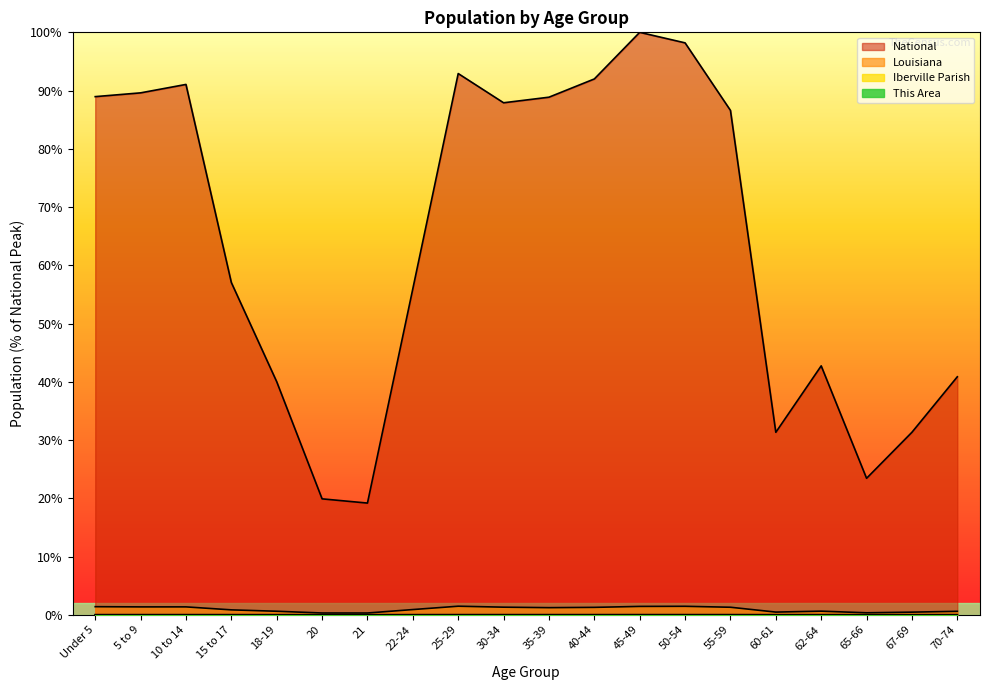

What is the sum of the Louisiana values at 65-66 and 45-49?

1.8